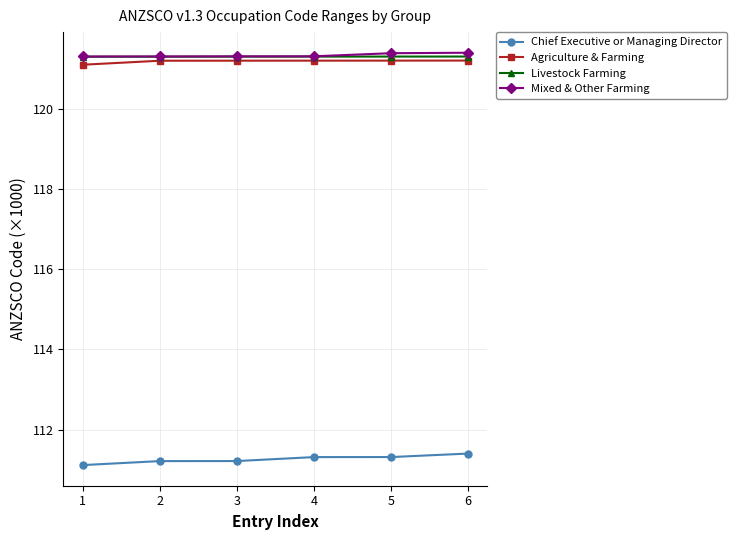

Is this an area chart (filled region under the line)?

No